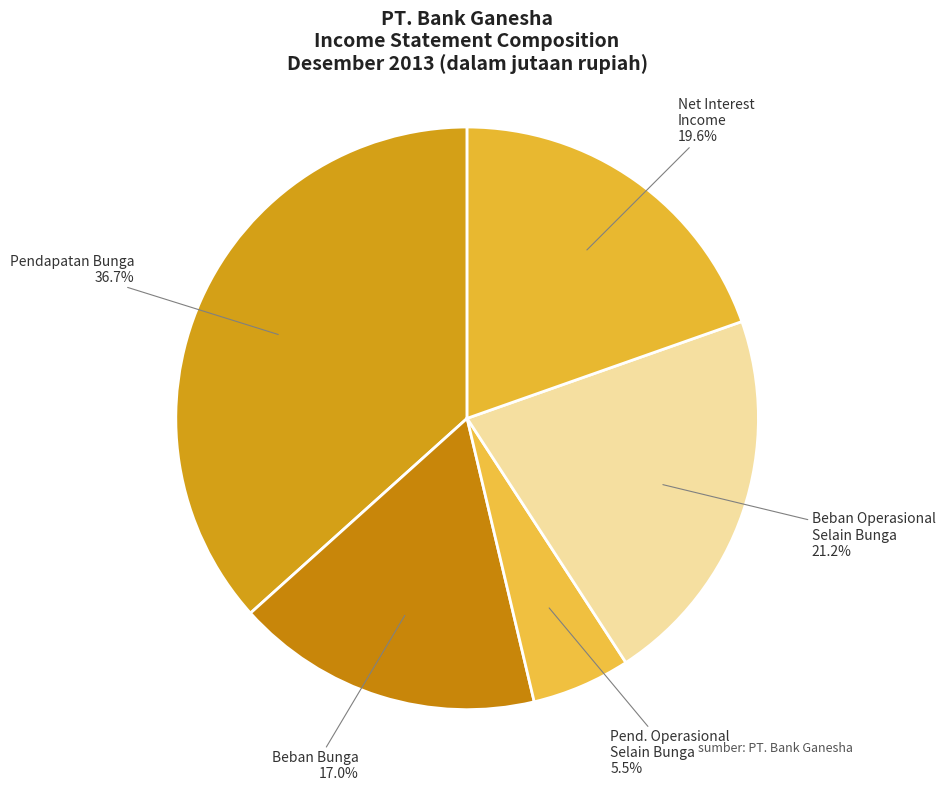

To the nearest percent, what is the difference between the largest and smallest slice percentages?

31%